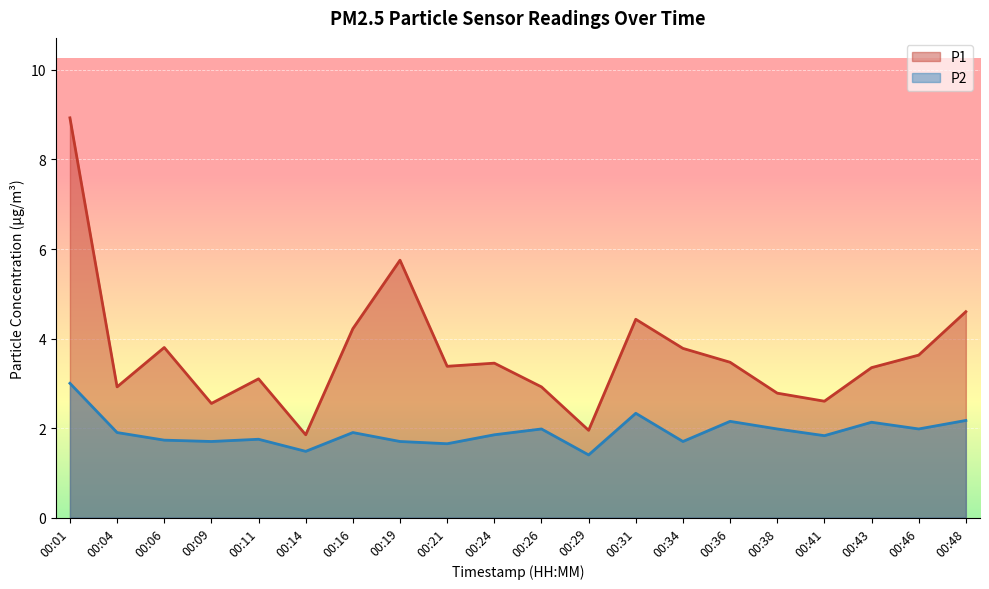

Where is P2 nearest to the value 2?

00:26